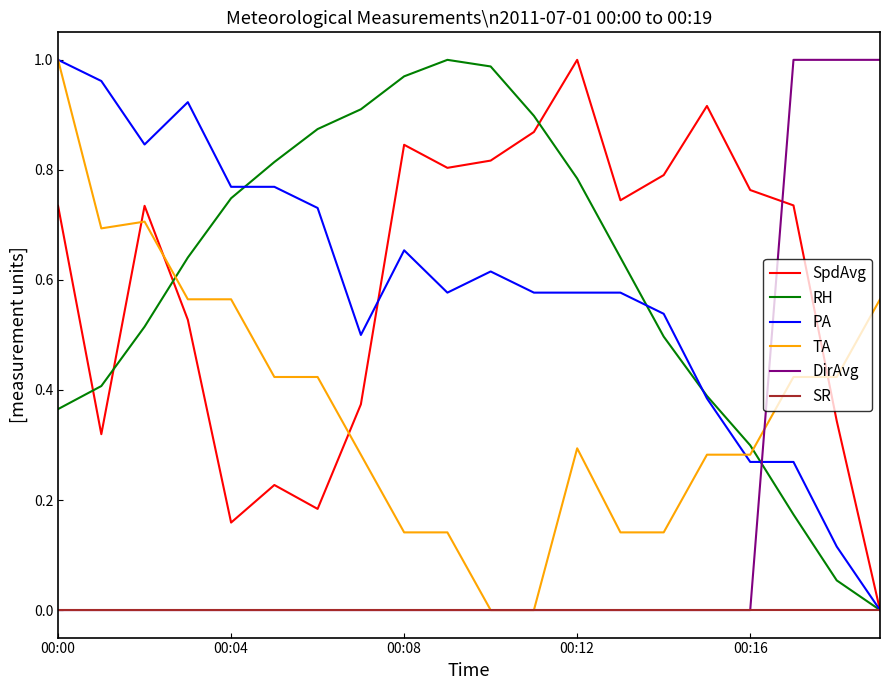

At which category is the sum across all series the highest?

00:00